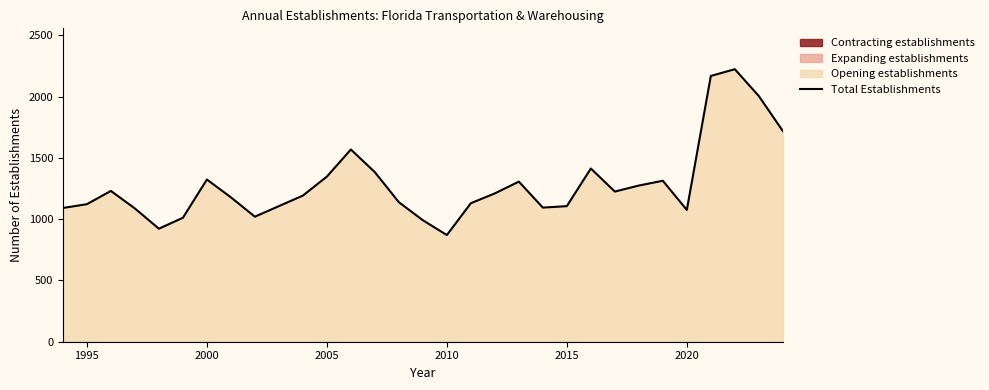

At which label does Total Establishments reach its minimum?

2010